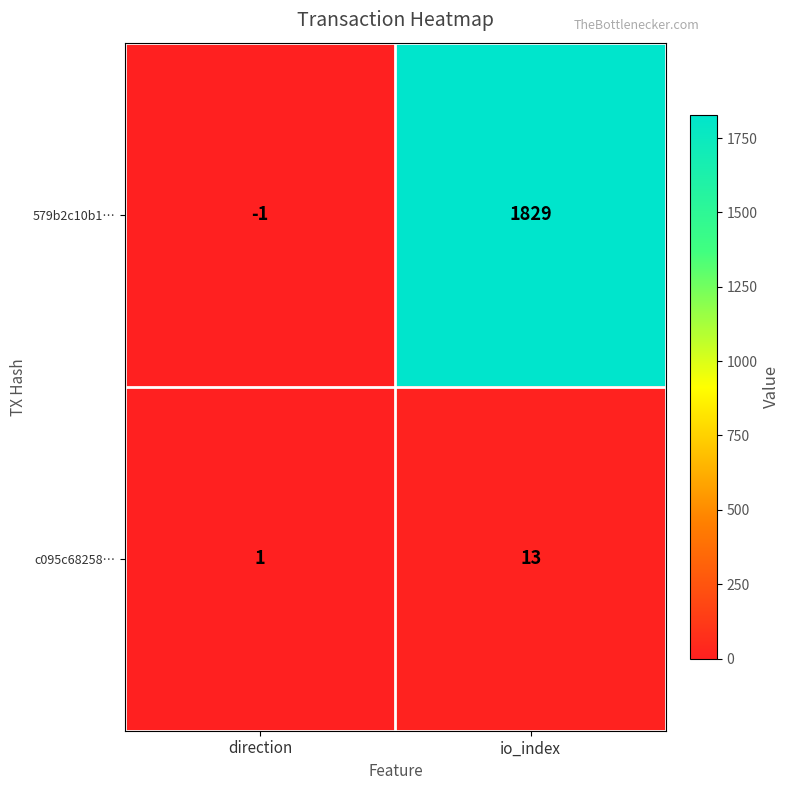

What is the spread (max minus min) of values at io_index?

1816